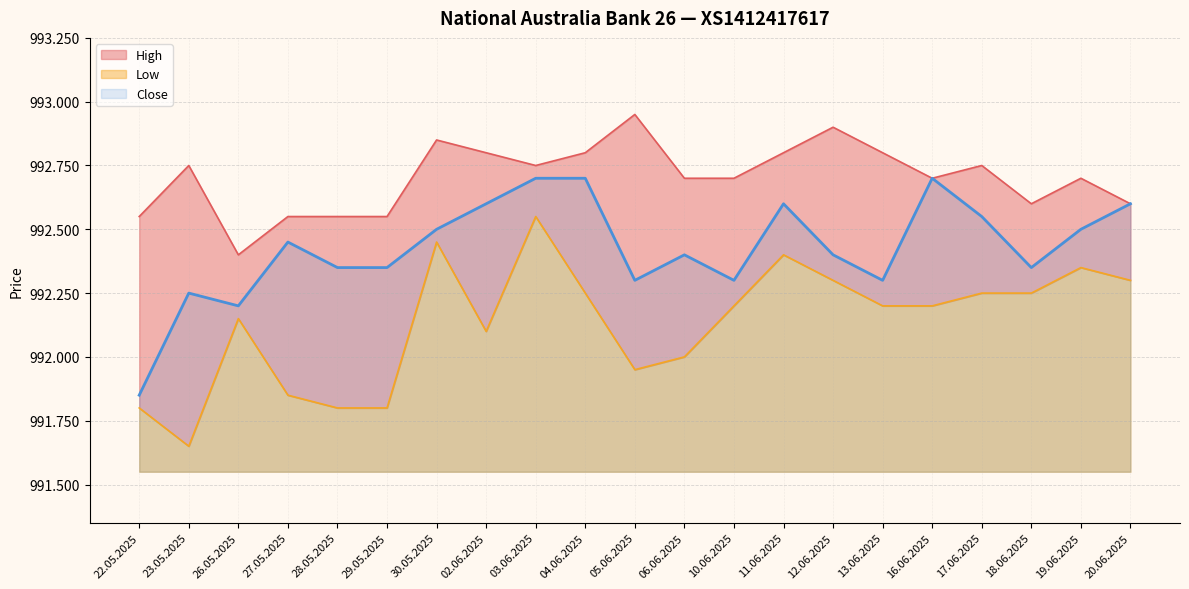

How many data points does each series have?

21